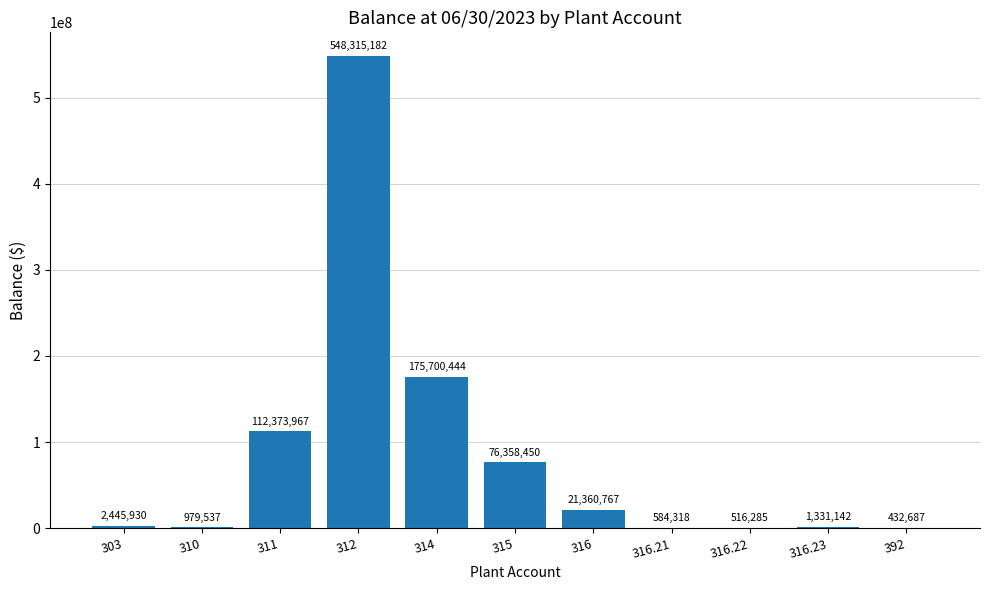

Is it true that the value at 312 is 883672507.4?

False